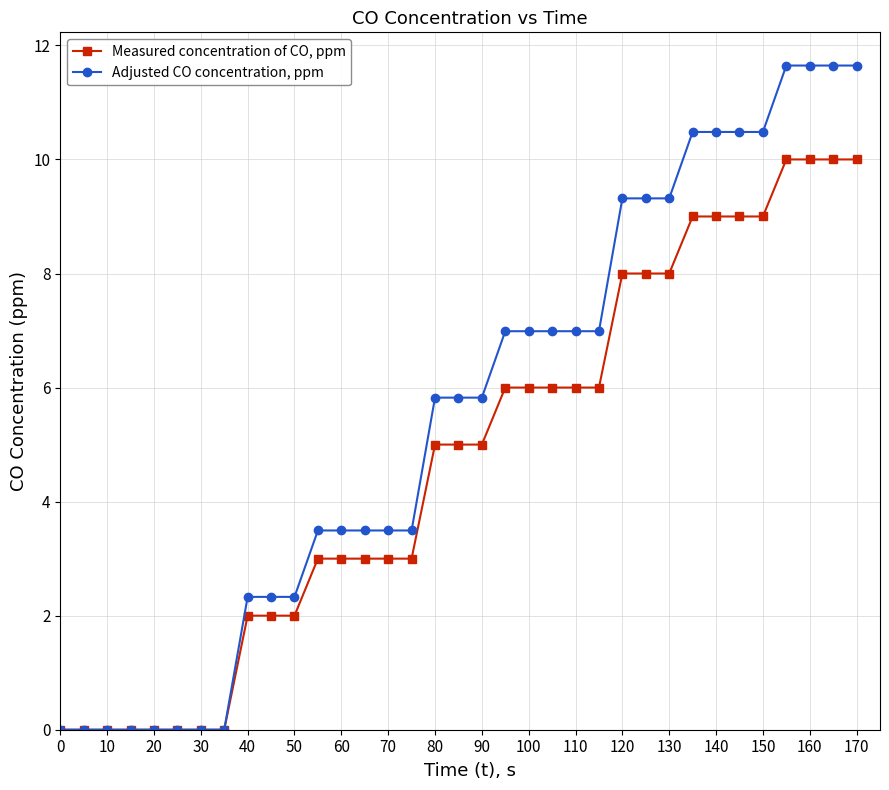

Which series has the largest range (max minus min)?

Adjusted CO concentration, ppm